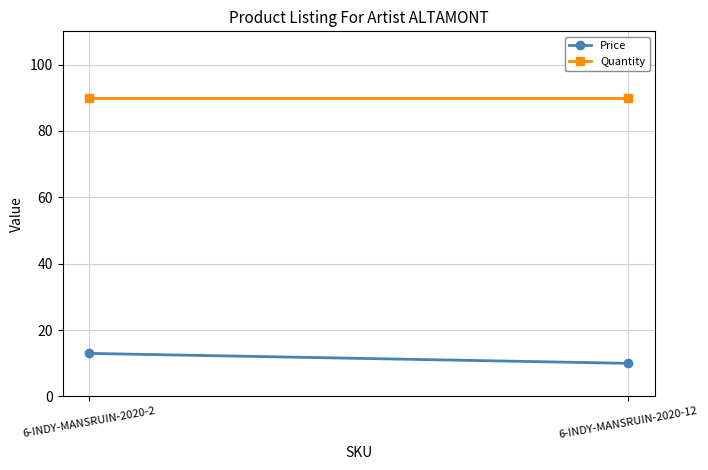

What is the value of the Quantity point at the 1st from the left?

90.0